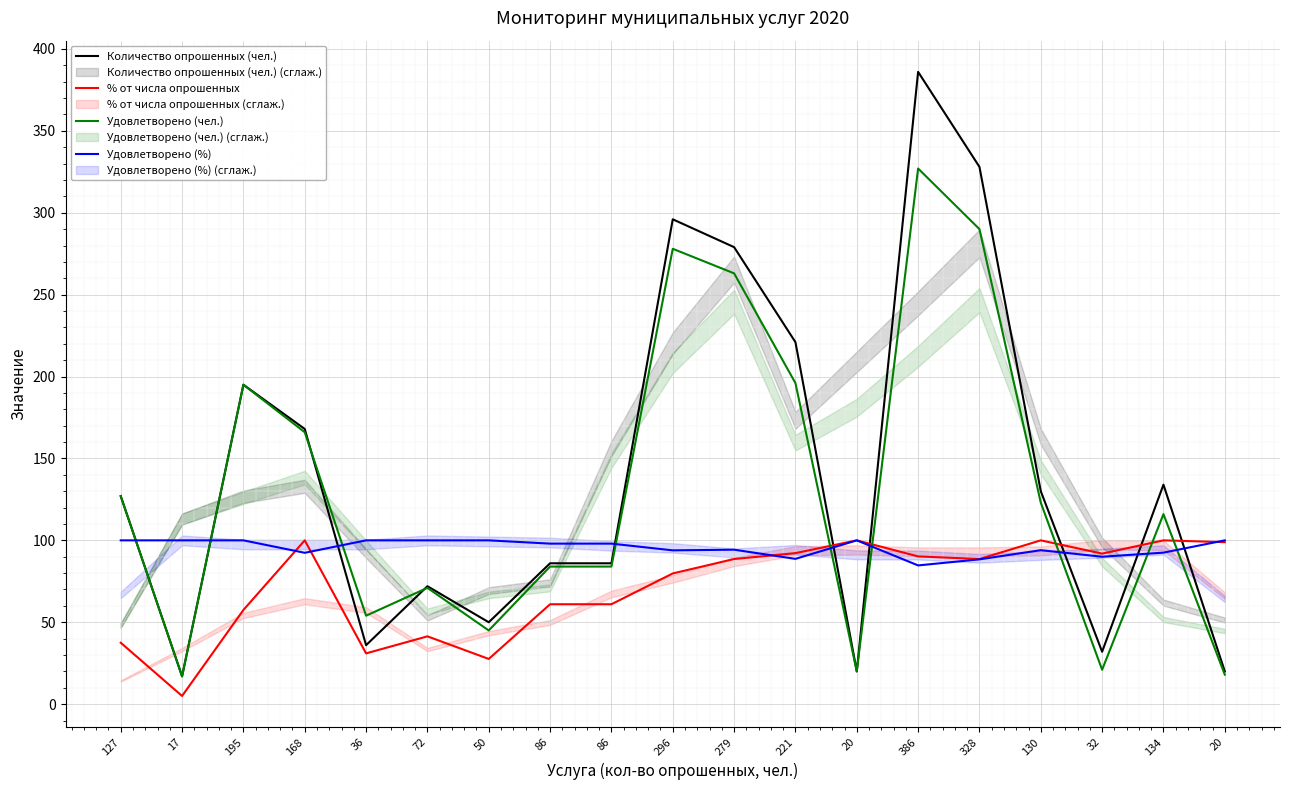

Is the value of Удовлетворено (чел.) at 86 greater than the value of % от числа опрошенных at 195?

Yes